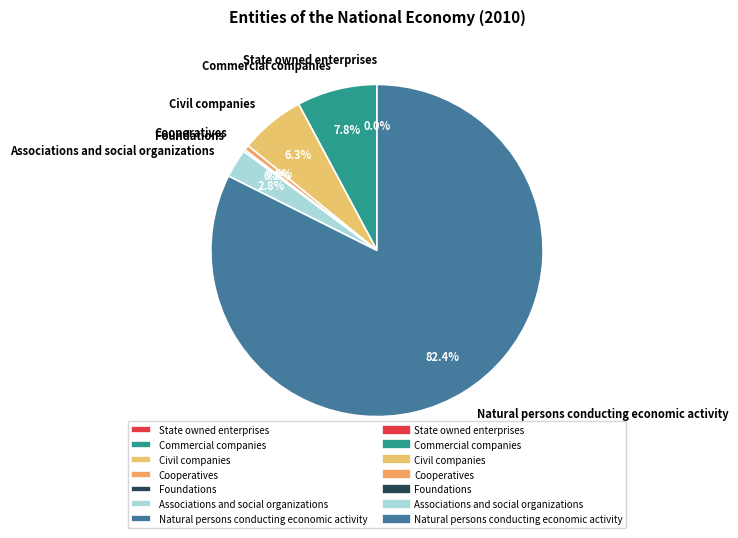

To the nearest percent, what is the difference between the largest and smallest slice percentages?

82%